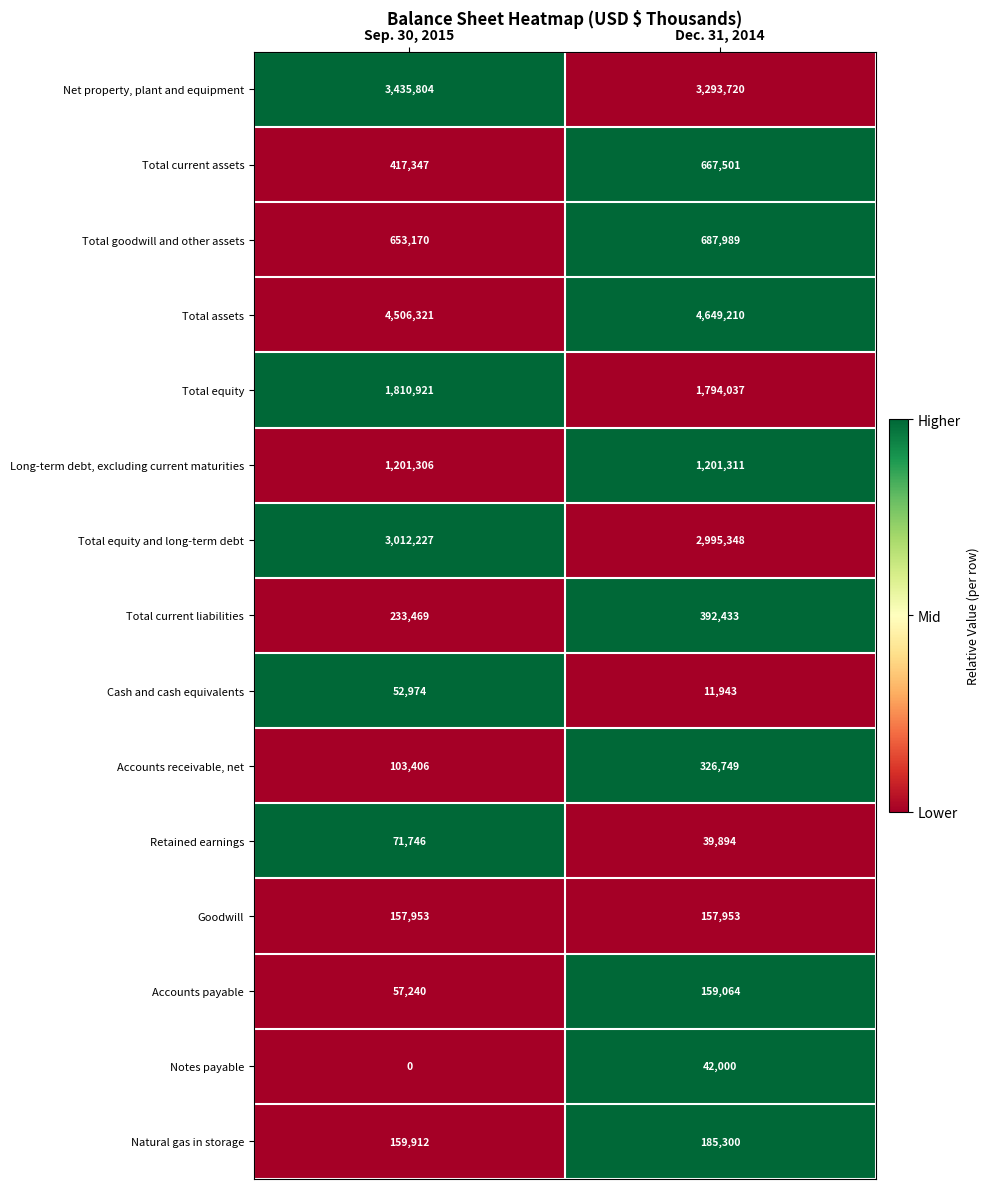

What is the difference between the maximum and minimum values in the Total goodwill and other assets series?

34819